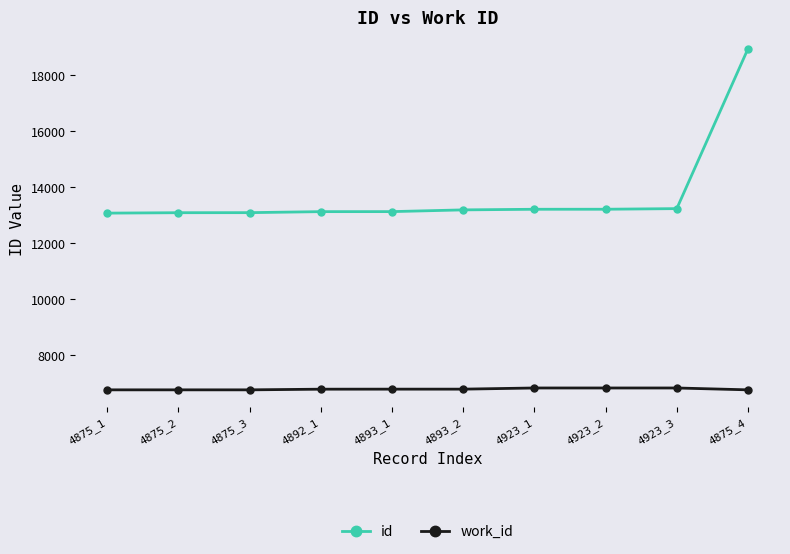

True or false: work_id has a value of 1467.2 at 4923_3.

False